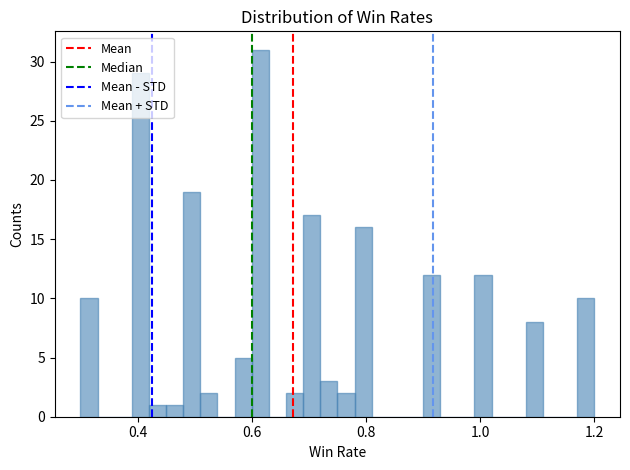

Around what value on the x-axis is the tallest bar? Give the approximate position of its centre, as read against the axis.

0.62